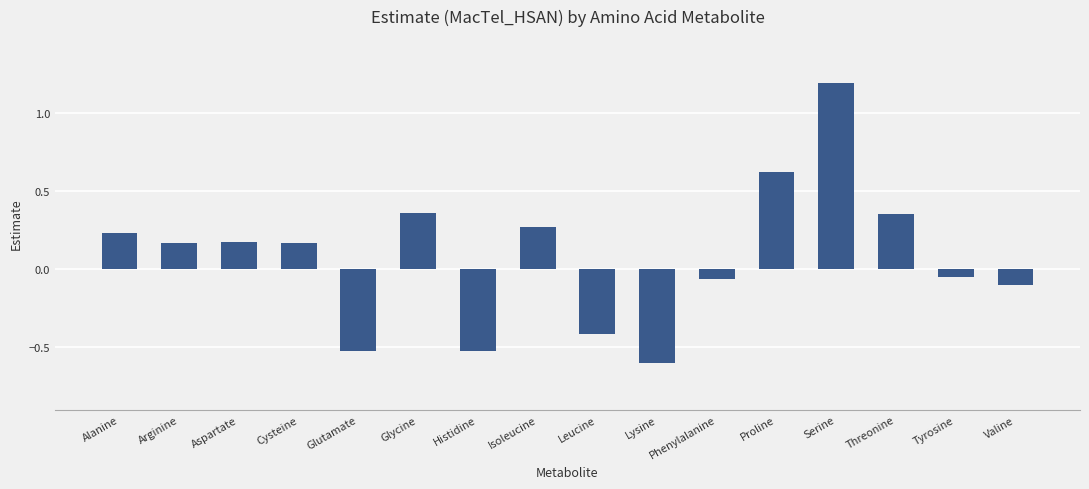

The value at Lysine is -0.6. True or false?

True